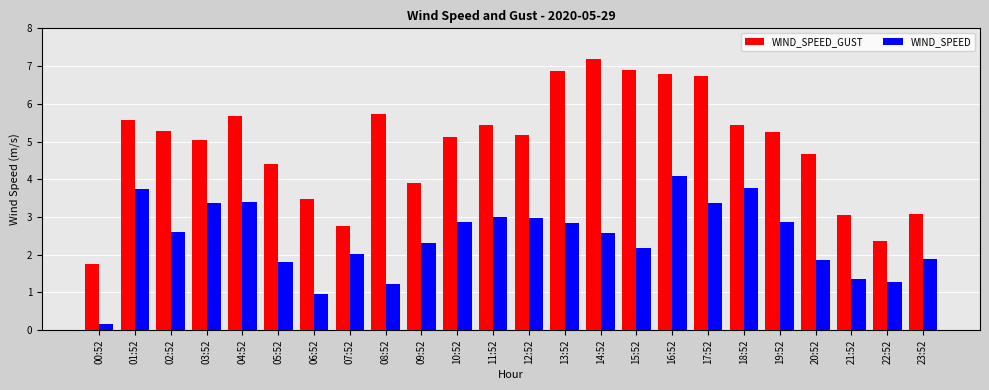

What is the minimum value shown in the chart?

0.2